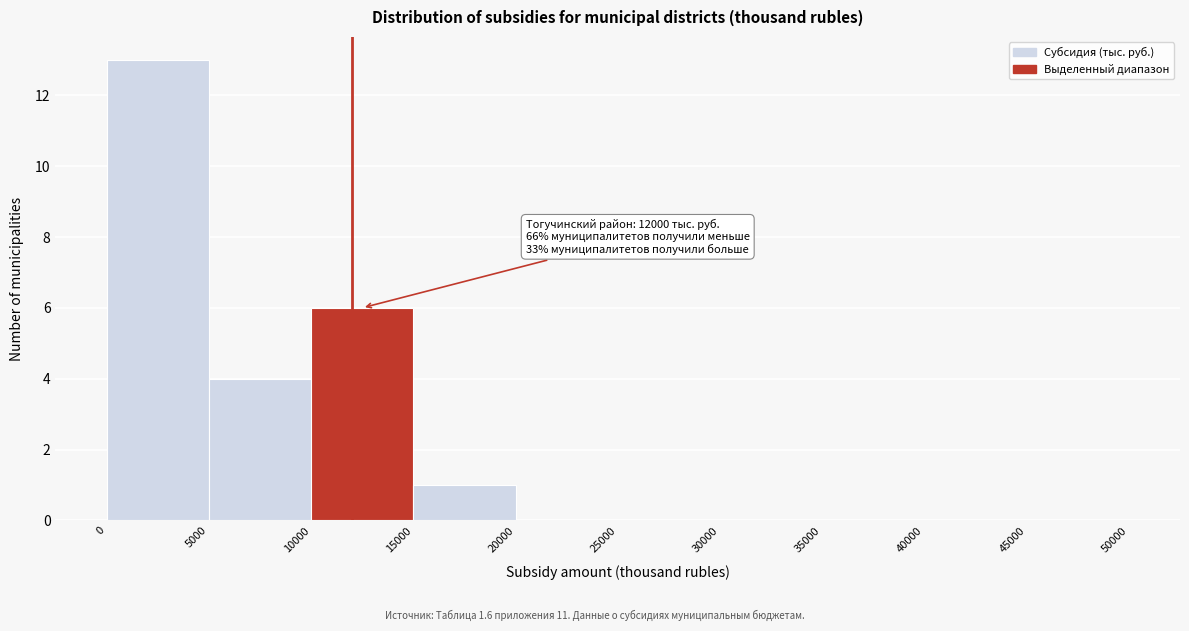

Over which range of the x-axis is the bar tallest?

0 to 5000